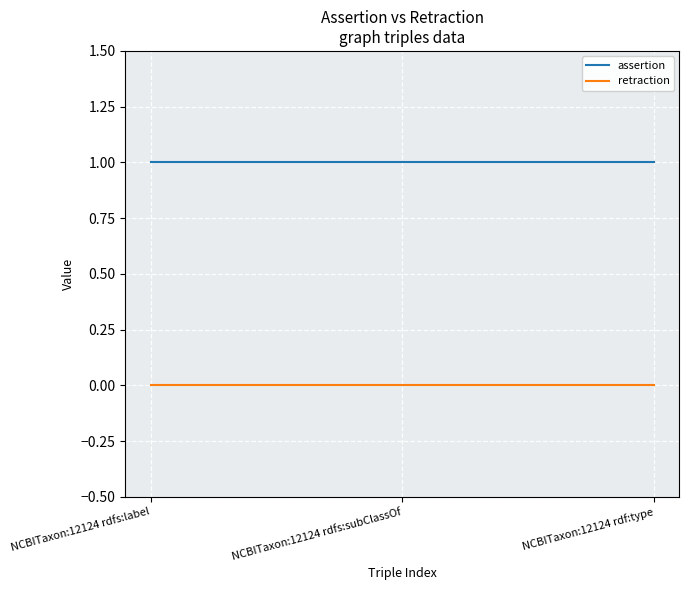

True or false: assertion has a value of 0 at NCBITaxon:12124 rdfs:subClassOf.

False